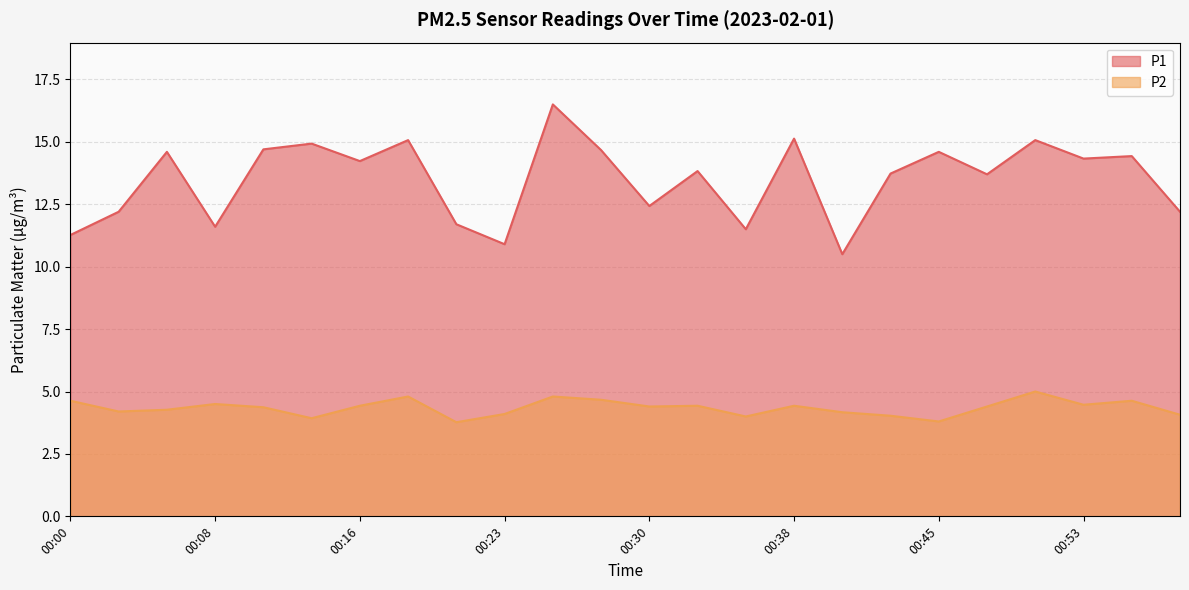

True or false: P2 and P1 cross at least once.

False